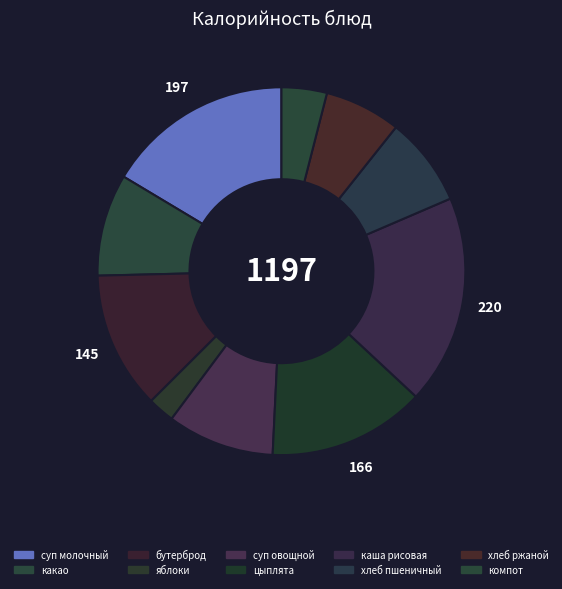

How many slices are in this pie chart?

10